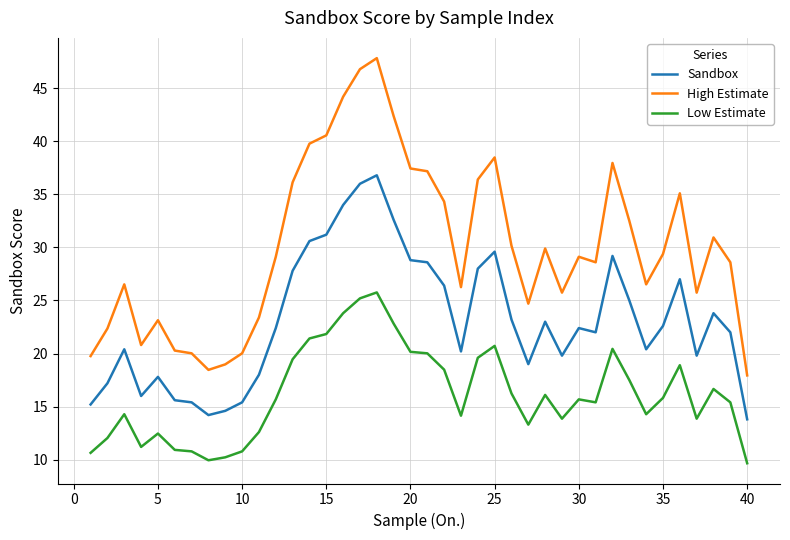

Which series has the widest spread of values?

High Estimate